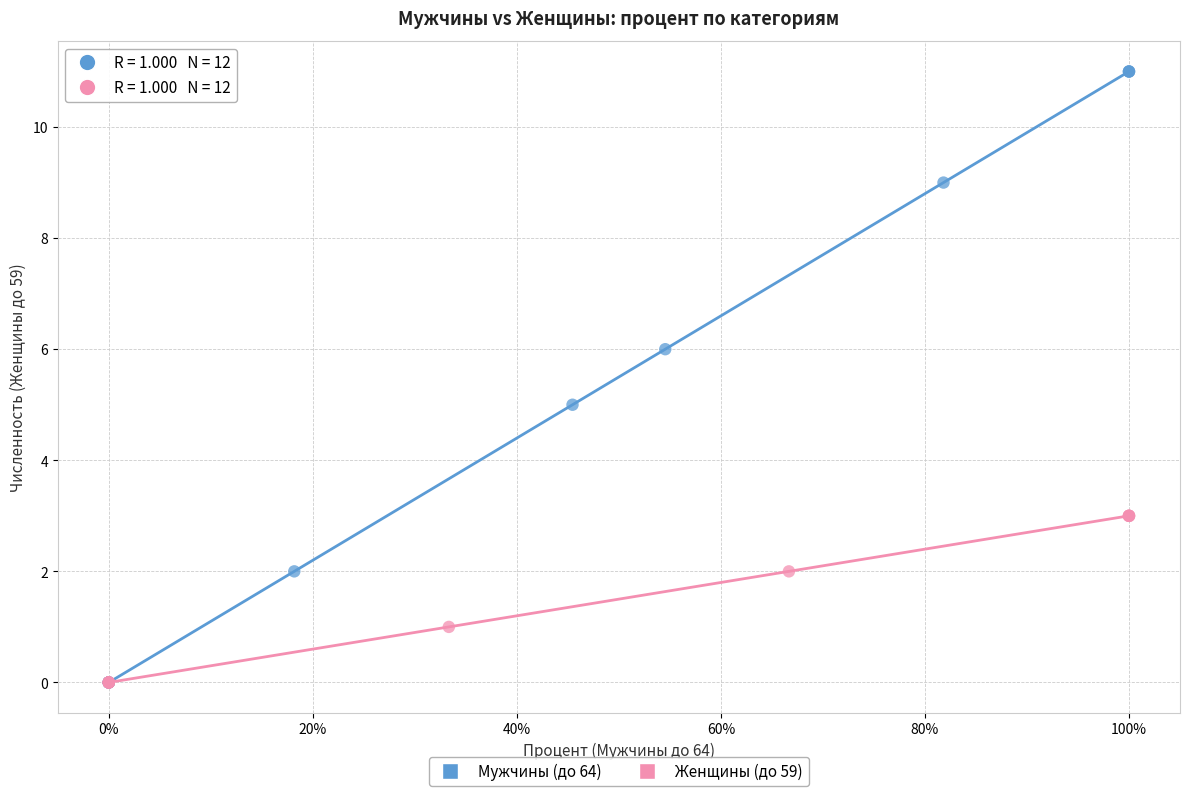

Which series has the widest spread of Y values?

Мужчины (до 64)